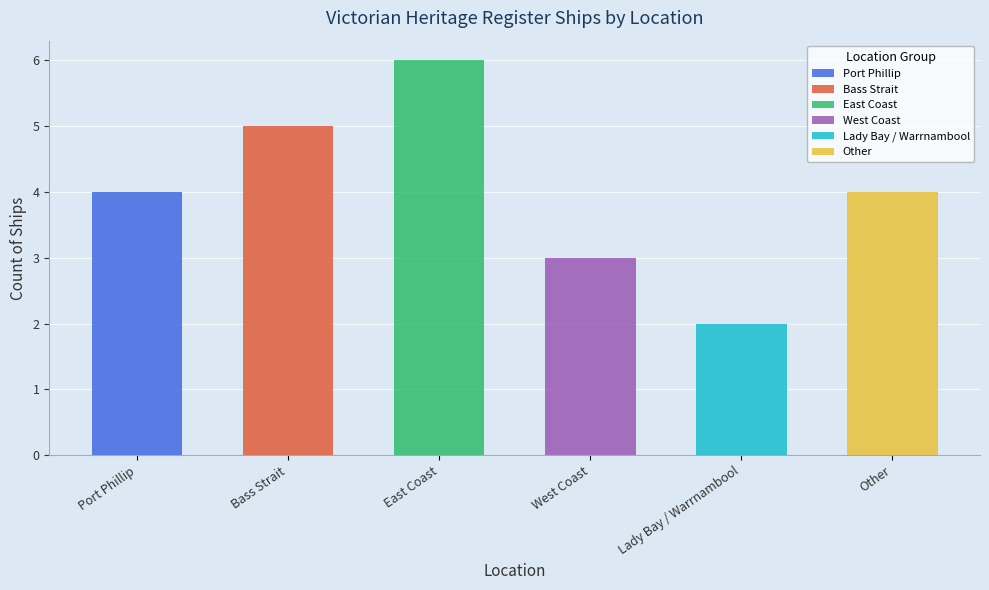

What value does the data have at Port Phillip?

4